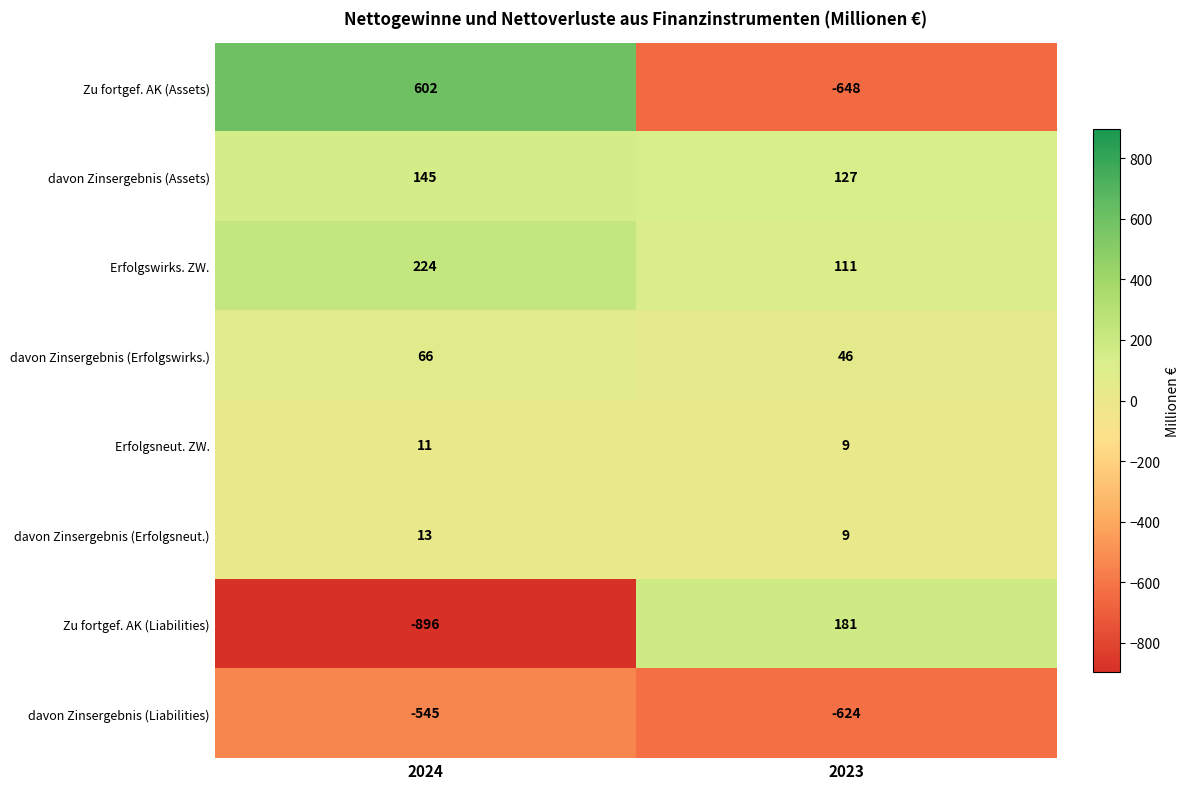

Reading right to left, extract all data points from this chart.

Zu fortgef. AK (Assets): -648	602
davon Zinsergebnis (Assets): 127	145
Erfolgswirks. ZW.: 111	224
davon Zinsergebnis (Erfolgswirks.): 46	66
Erfolgsneut. ZW.: 9	11
davon Zinsergebnis (Erfolgsneut.): 9	13
Zu fortgef. AK (Liabilities): 181	-896
davon Zinsergebnis (Liabilities): -624	-545